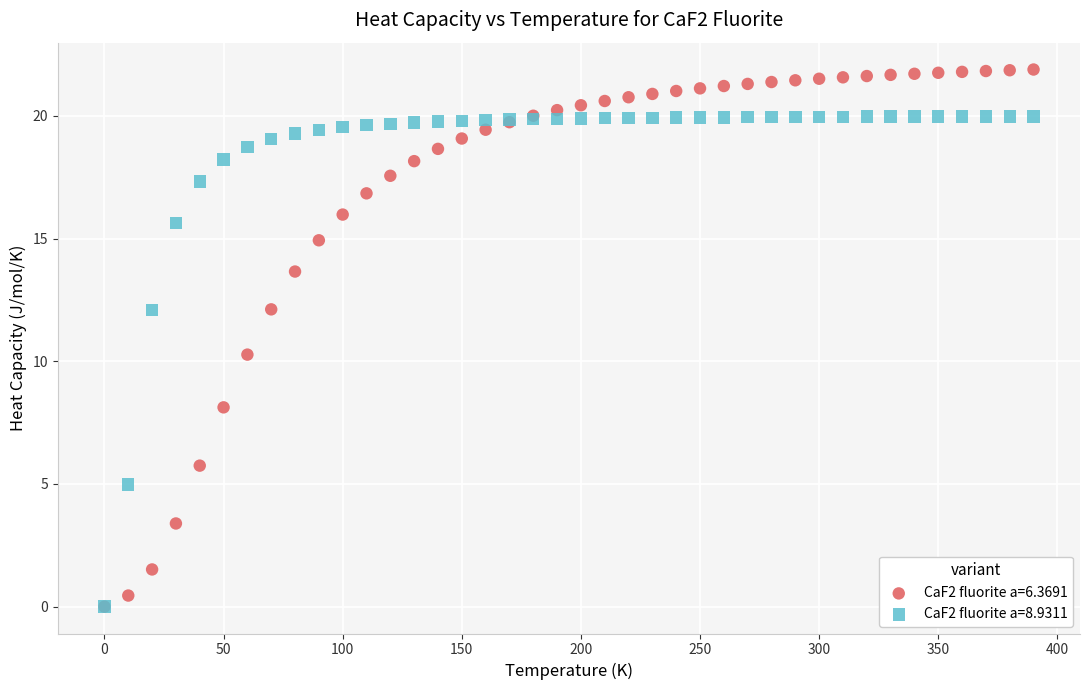

Which series has the largest Y range (max minus min)?

CaF2 fluorite a=6.3691